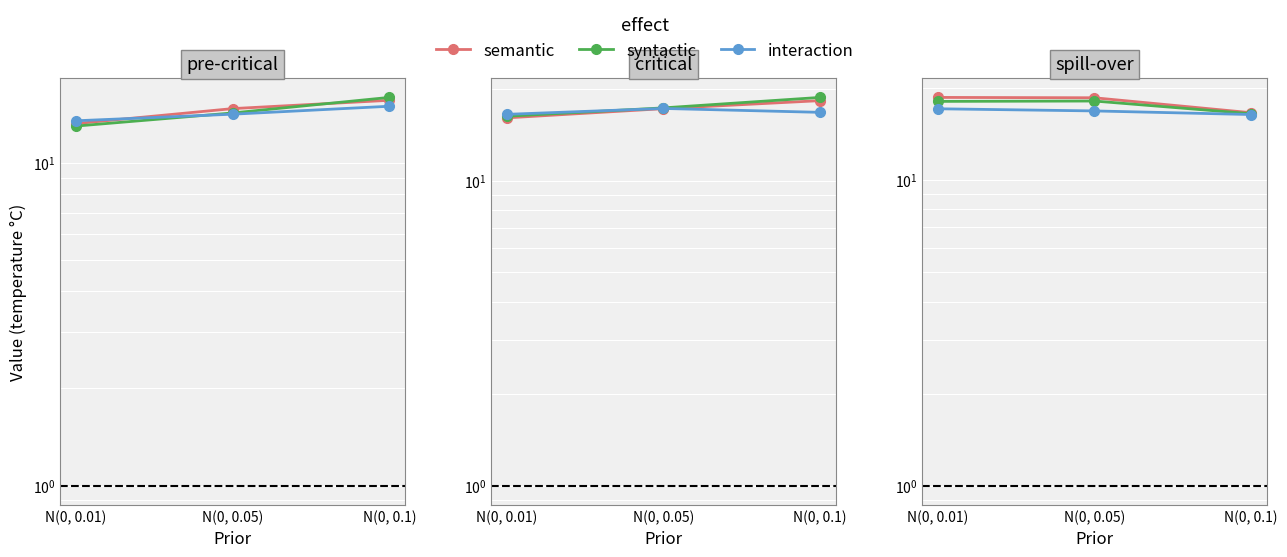

Rank the series by their average value, from lowest to highest.

interaction, syntactic, semantic